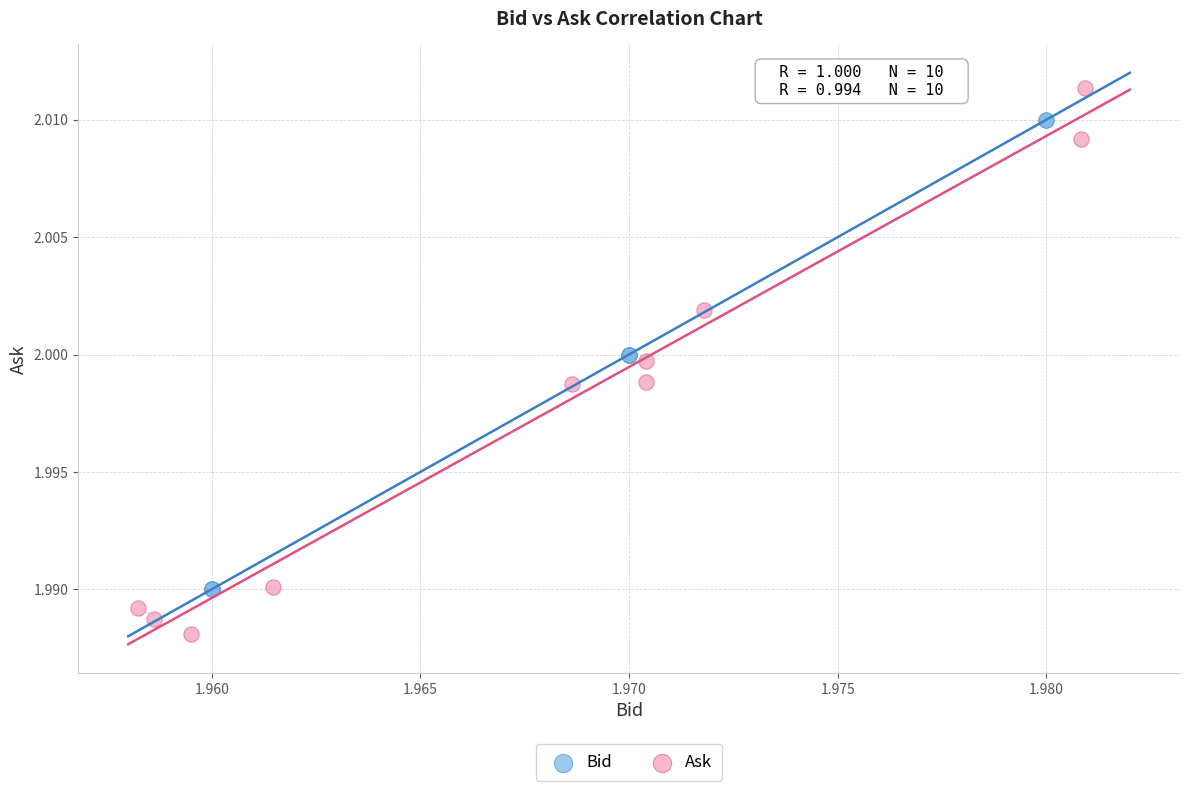

Which series contains the highest Y value?

Ask